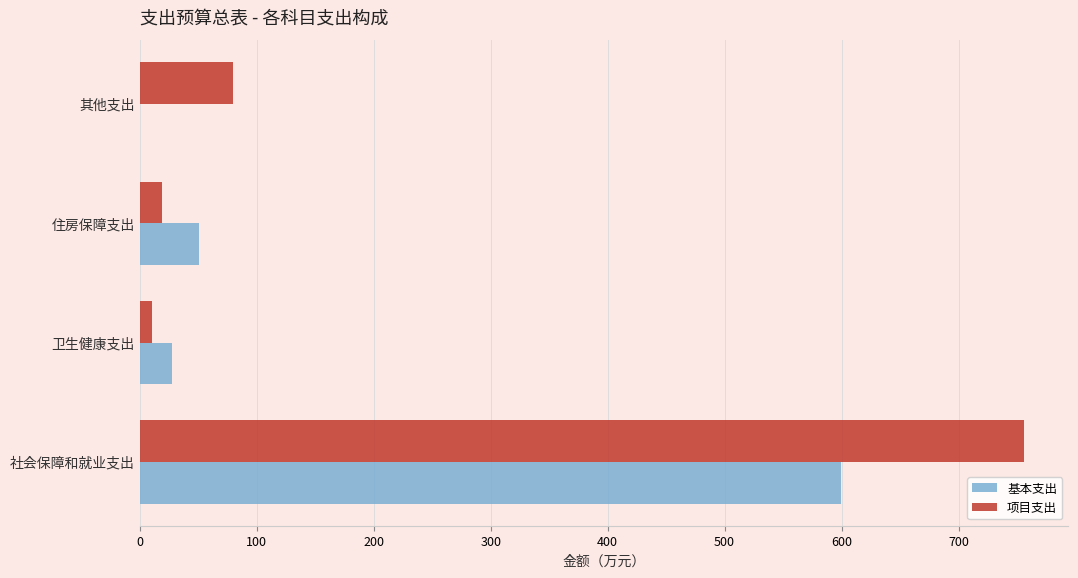

What is the highest value of the 项目支出 series?

756.0